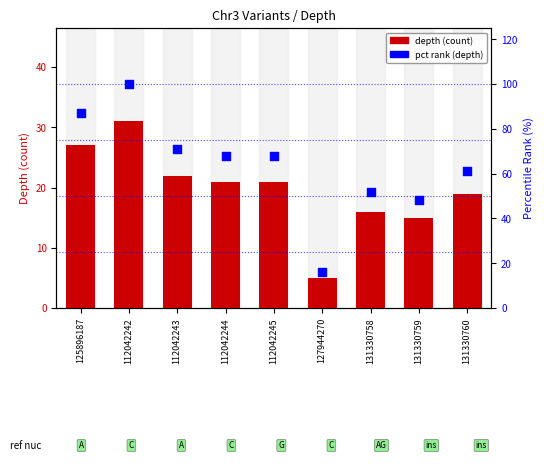

At which category is the sum across all series the highest?

112042242